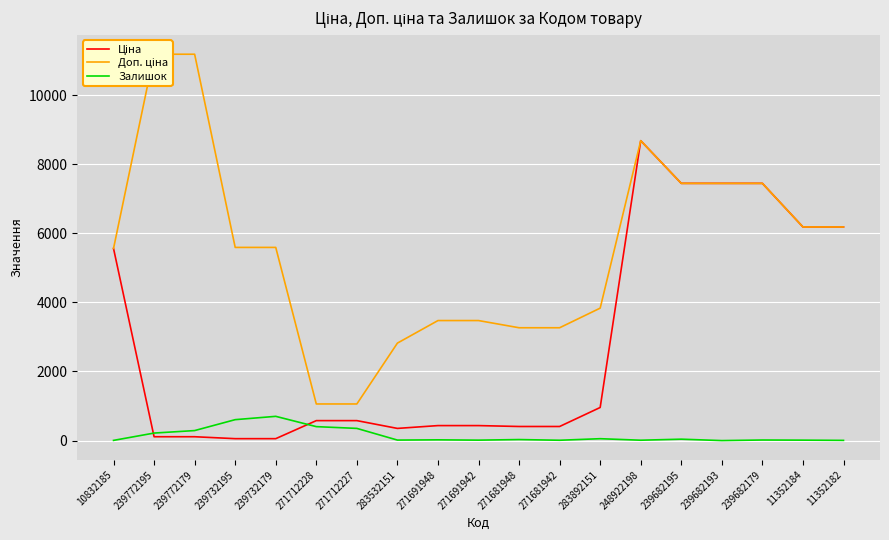

How many lines are shown in the chart?

3